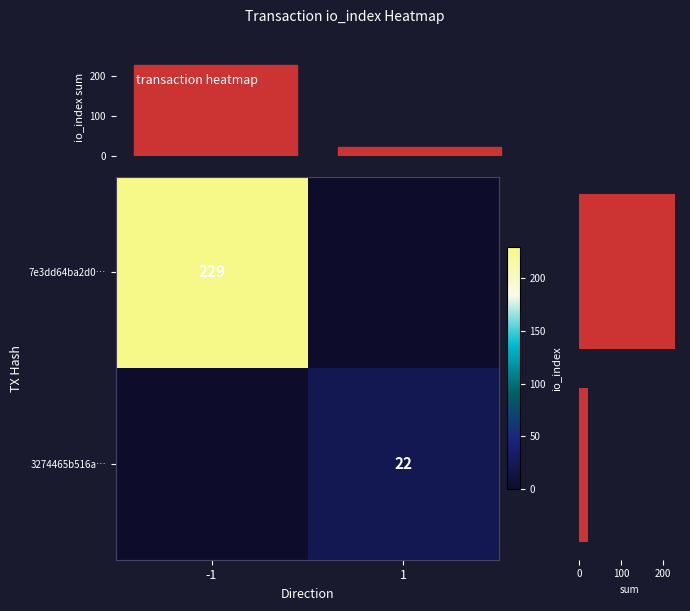

True or false: 7e3dd64ba2d0… has a value of 80 at -1.

False